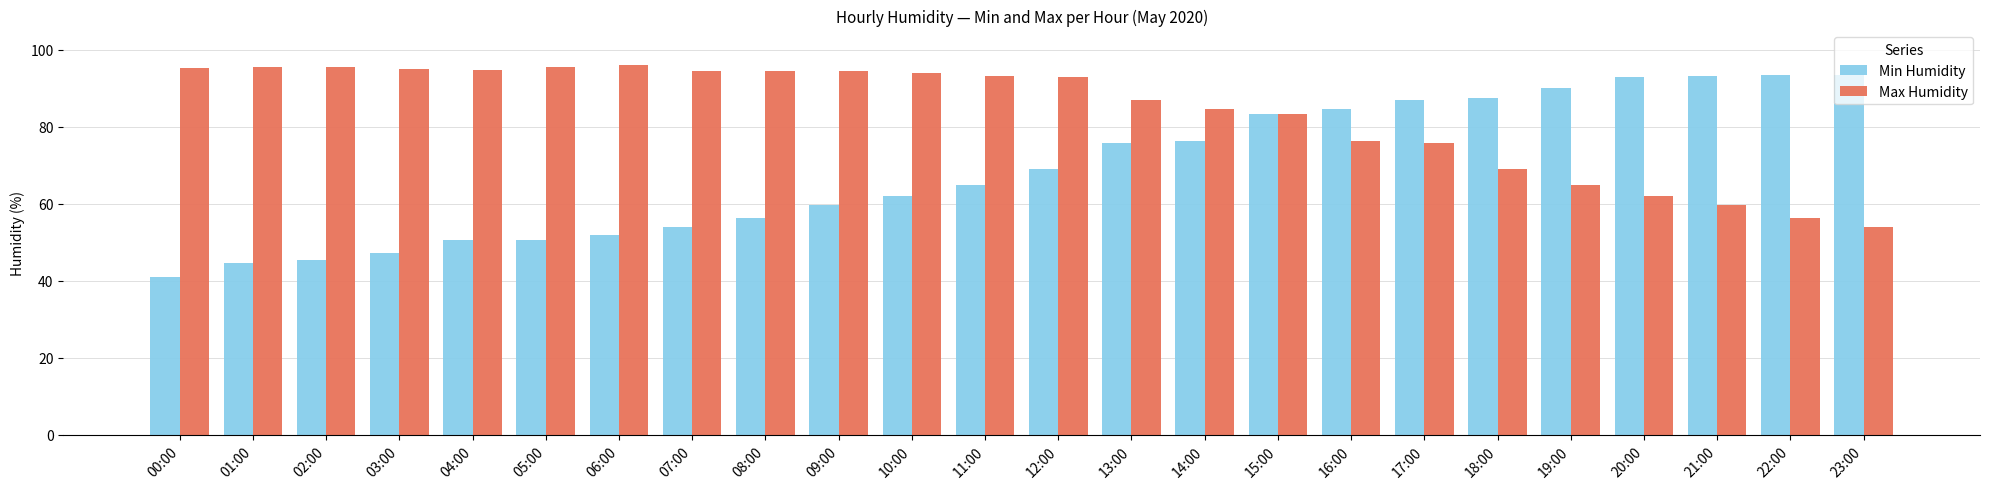

What is the smallest value displayed?

41.1